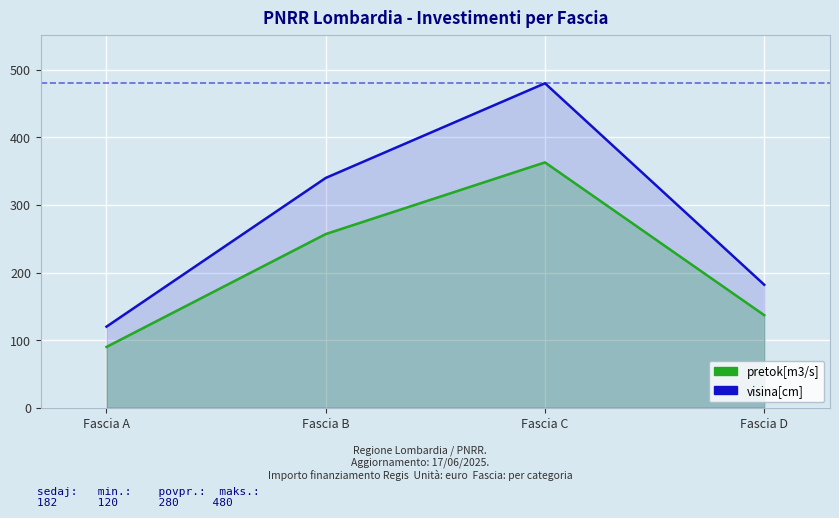

The value of pretok[m3/s] at Fascia C is 363. True or false?

True